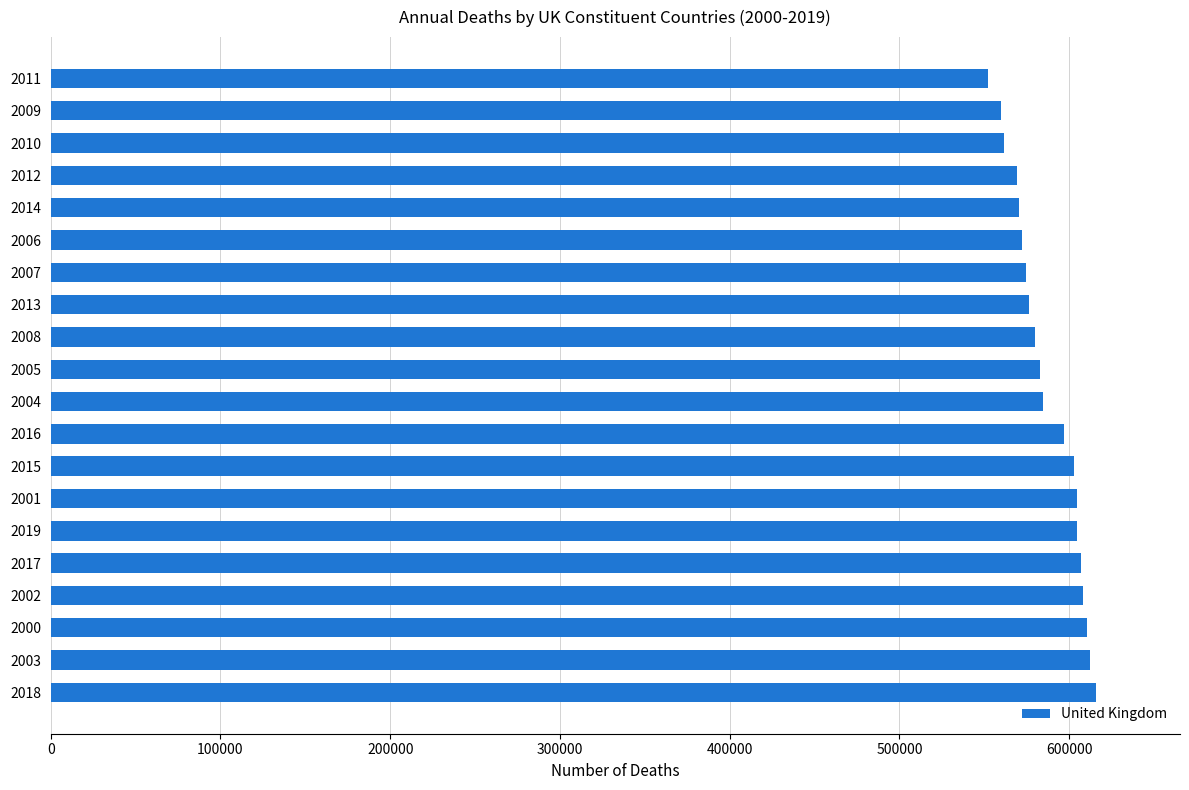

Is it true that the value at 2003 is 612085?

True